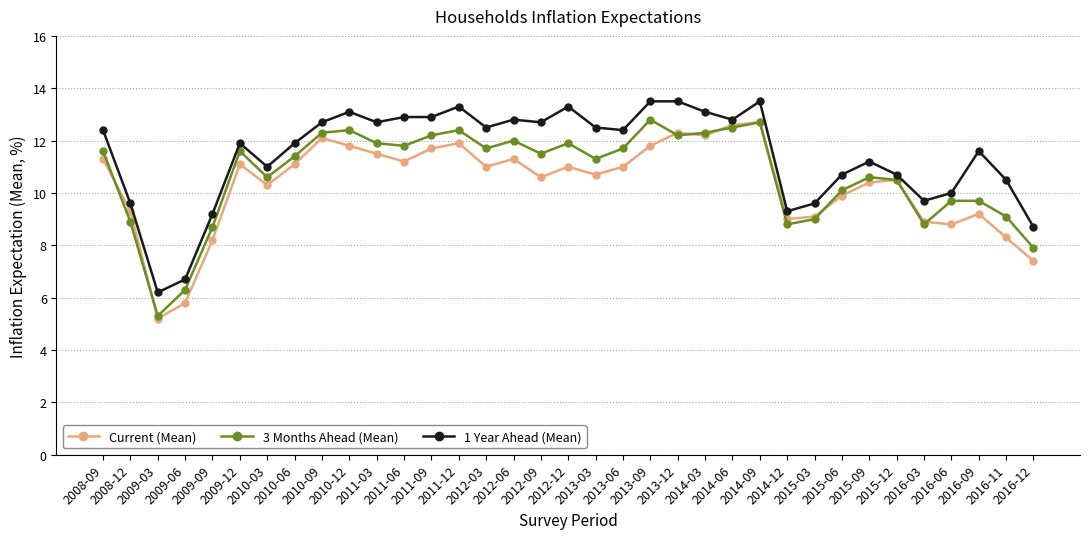

What is the label of the 25th point from the left?

2014-09